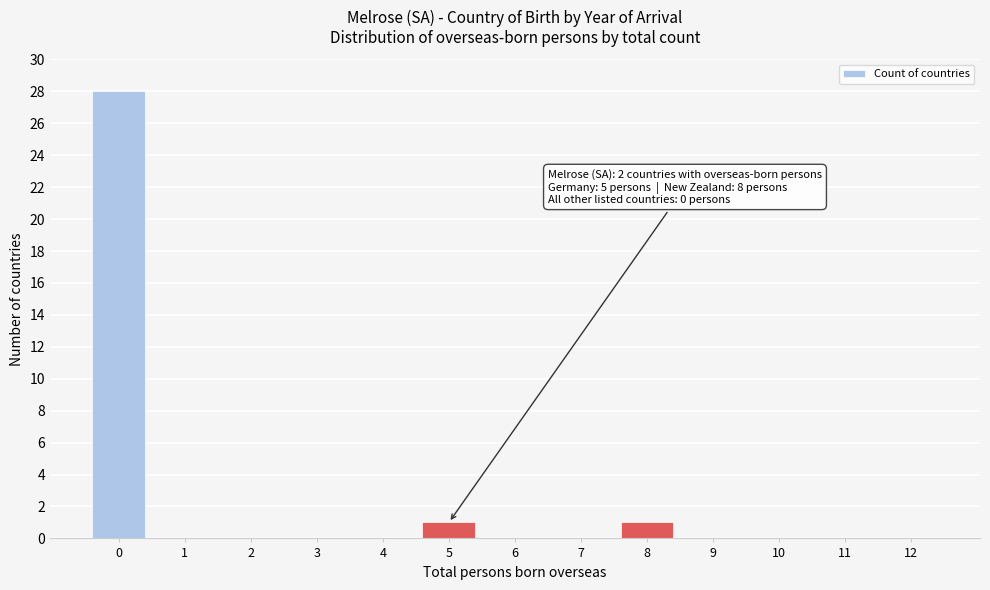

Reading left to right, extract all data points from this chart.

0=28	1=0	2=0	3=0	4=0	5=1	6=0	7=0	8=1	9=0	10=0	11=0	12=0